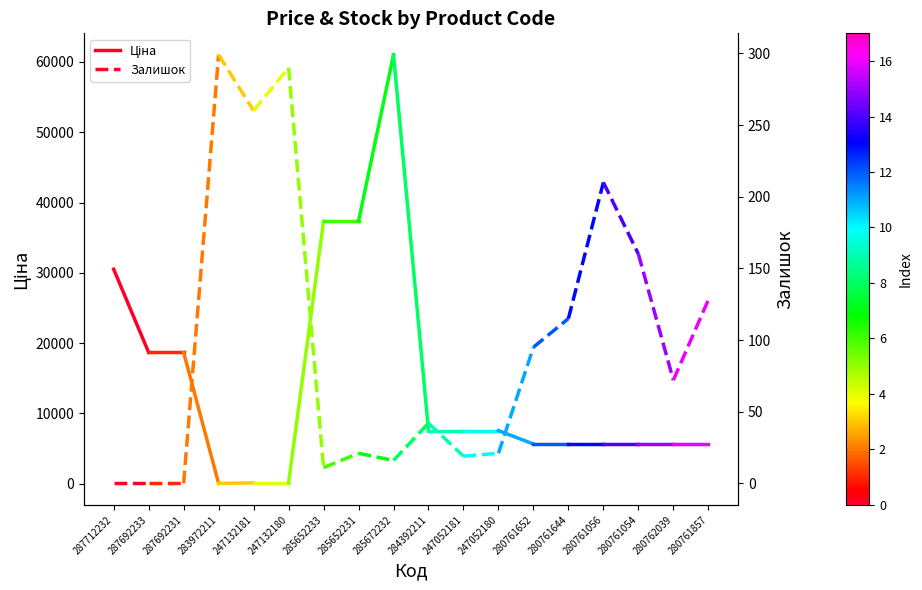

At which label is Залишок closest to 0?

287712232